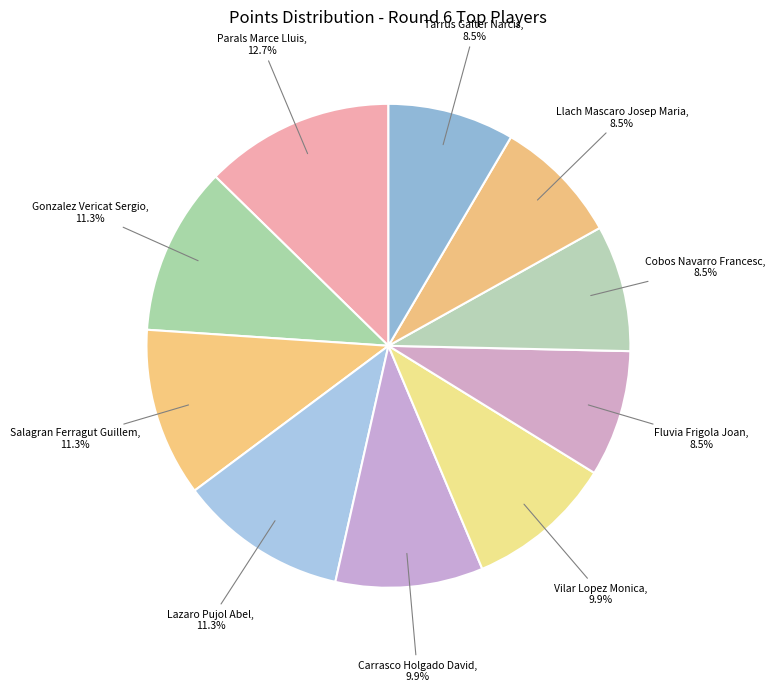

What is the largest slice in the pie chart?

Parals Marce Lluis